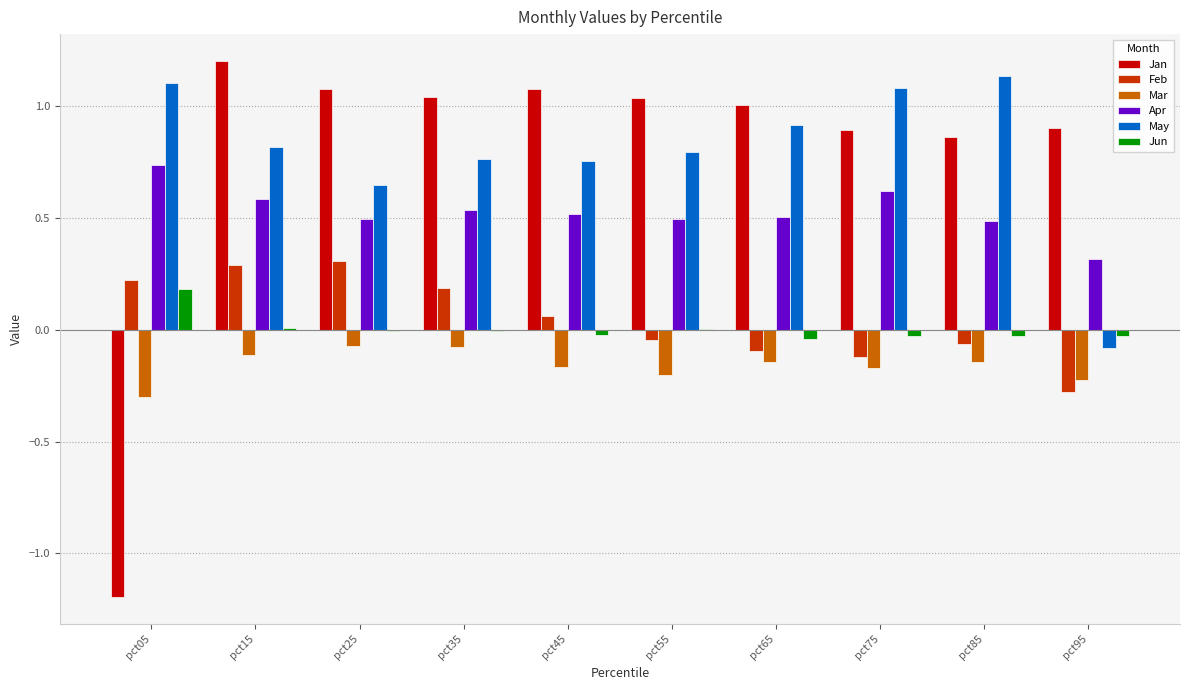

What are all the series names shown in the legend?

Jan, Feb, Mar, Apr, May, Jun